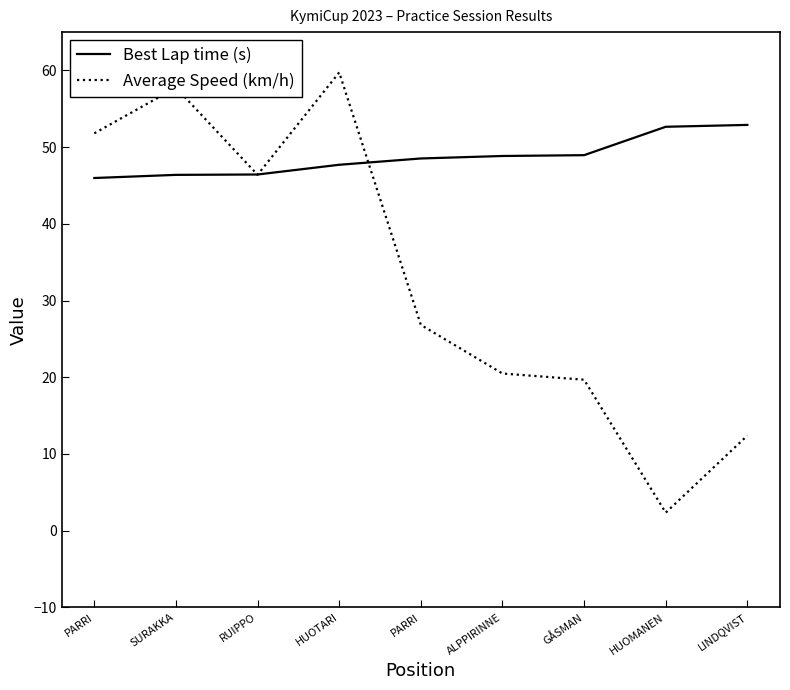

Rank the series by their maximum value, from highest to lowest.

Average Speed (km/h), Best Lap time (s)